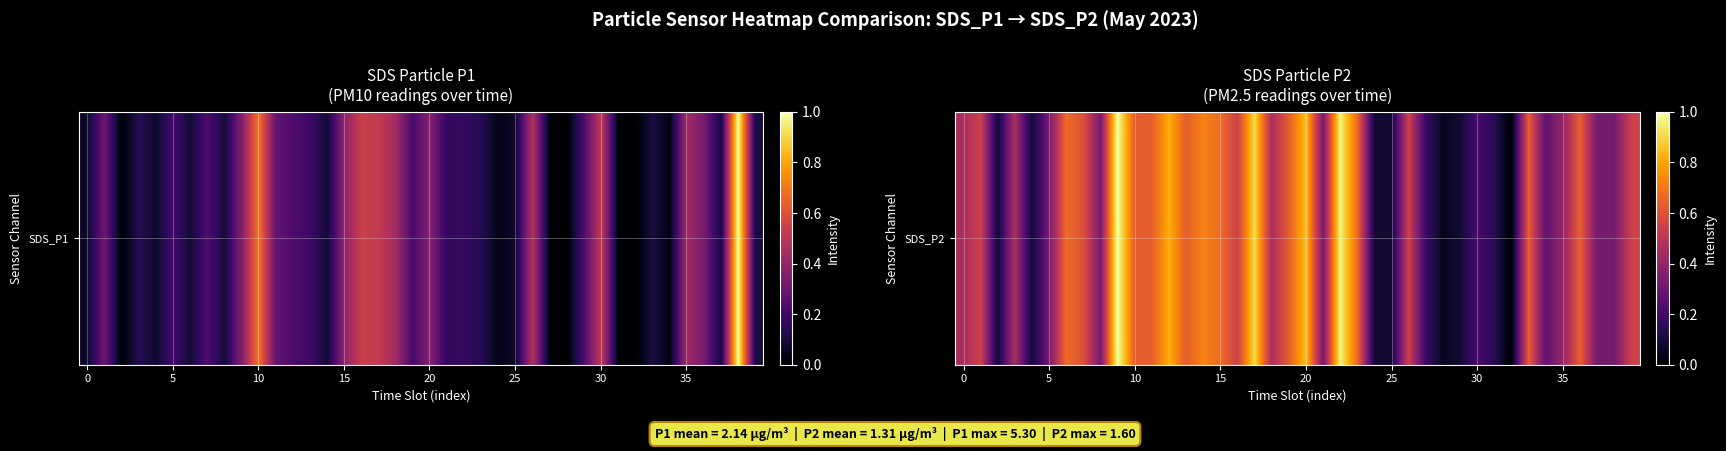

Which label corresponds to the smallest value in the chart?

32